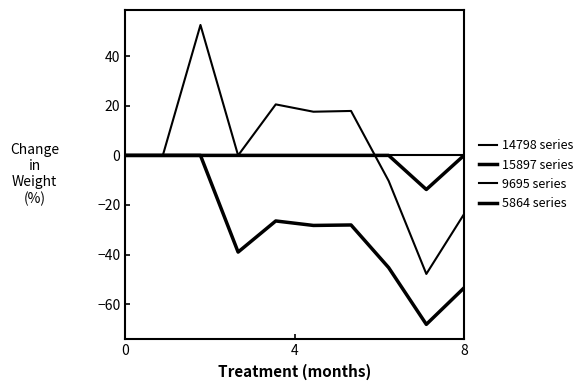

True or false: 9695 series has more than 0 interior local peaks.

True